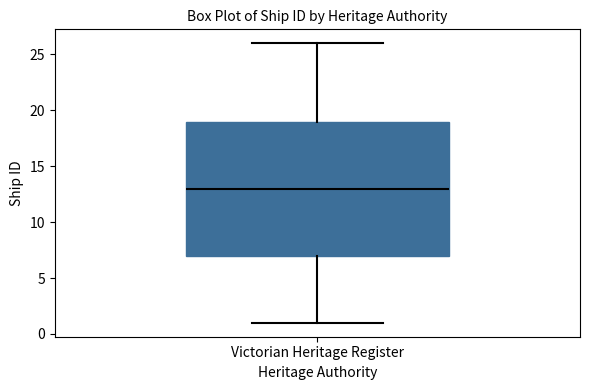

Read this box plot against the y-axis: the position of the median line, the range covered by the box, and the ends of both whiskers. The values are not printed on the chart, so give them approximately, as read against the axis.

median 13, box 7 to 19, whiskers 1 to 26